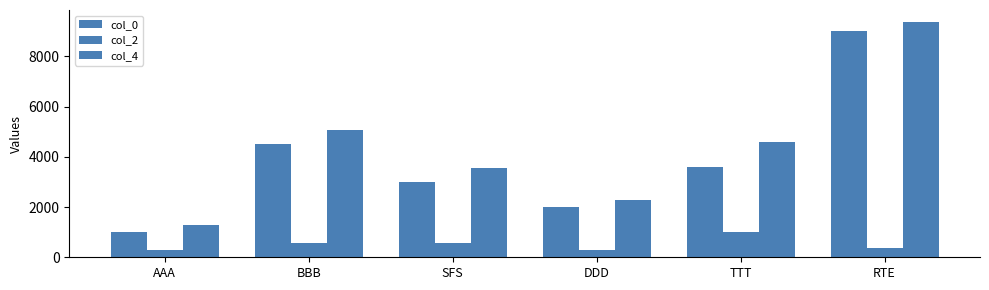

Which series has the widest spread of values?

col_4